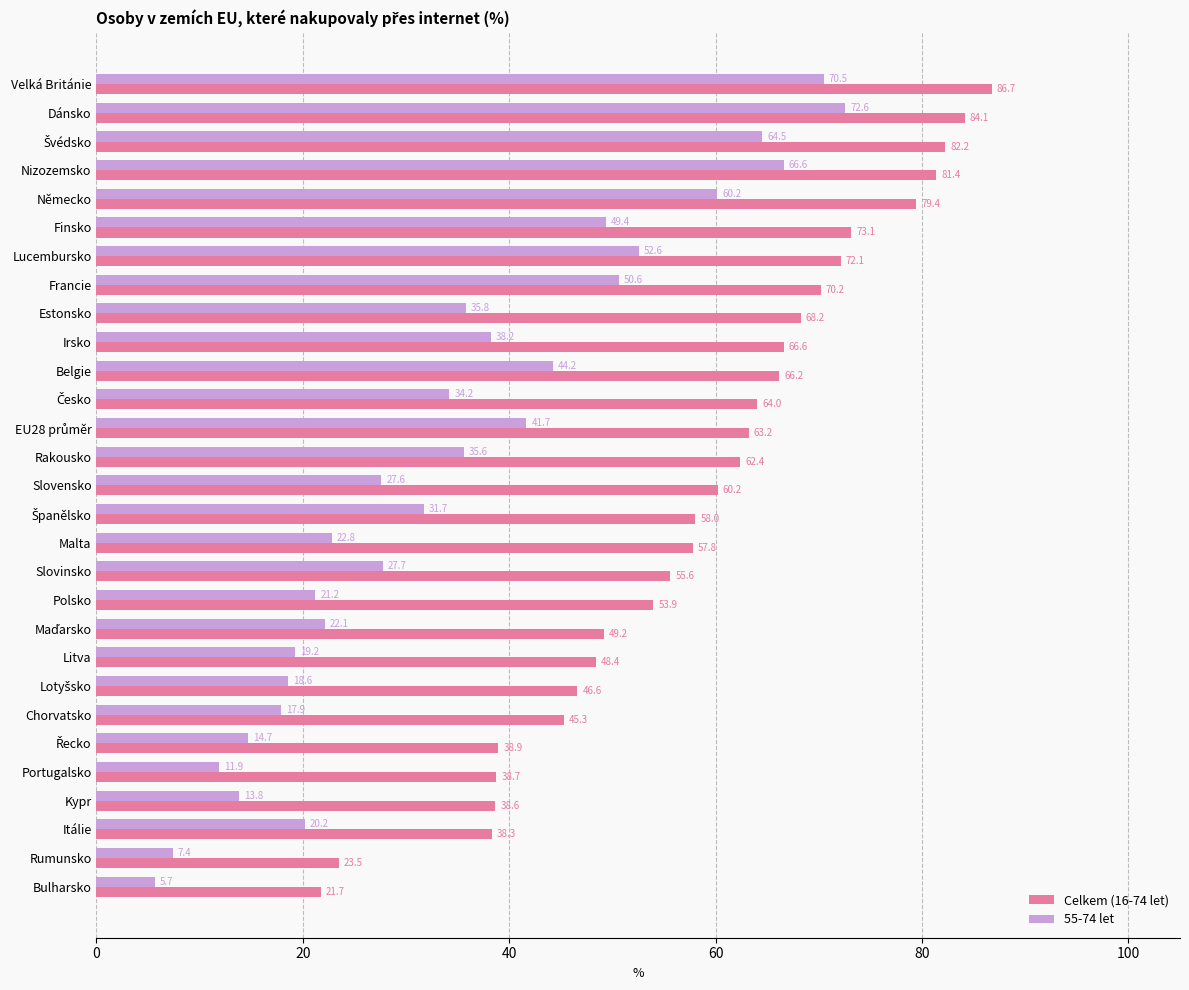

Which series has the largest range (max minus min)?

55-74 let